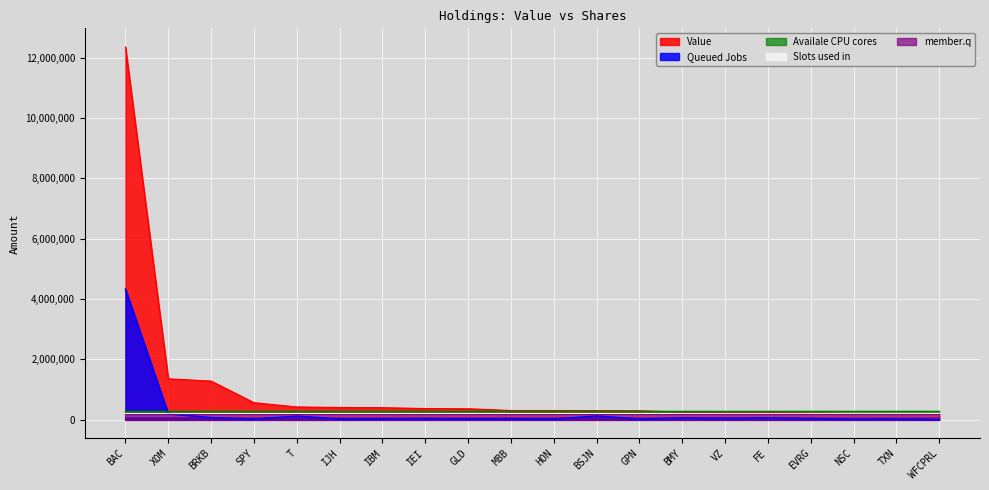

Which has a higher value, SPY or GPN?

SPY